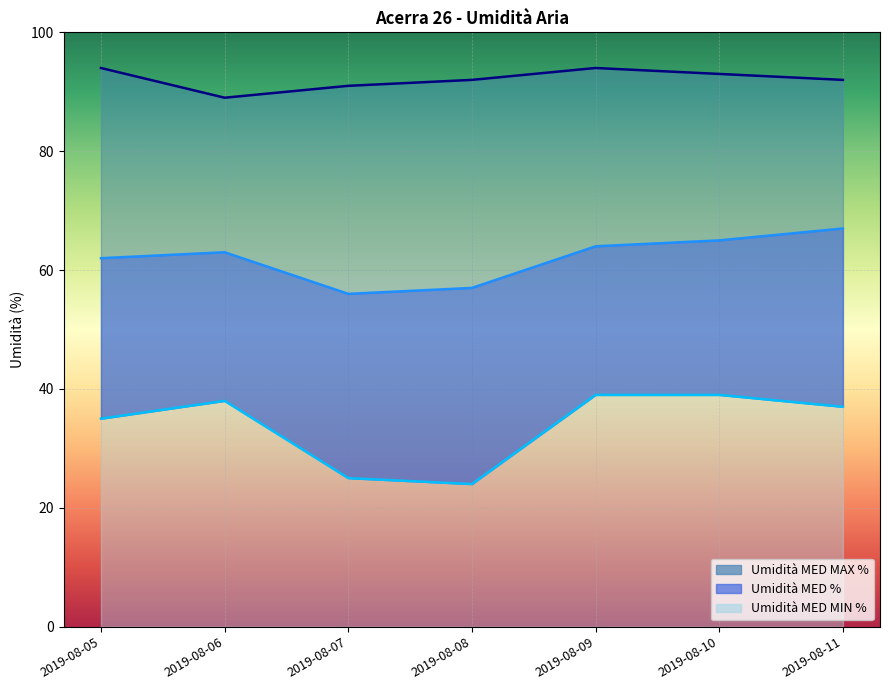

True or false: Umidità MED % and Umidità MED MAX % intersect in this chart.

False